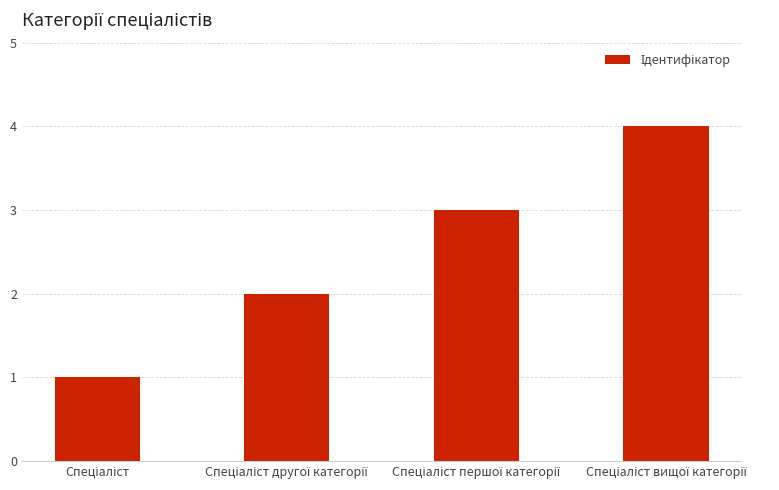

How many data points does each series have?

4